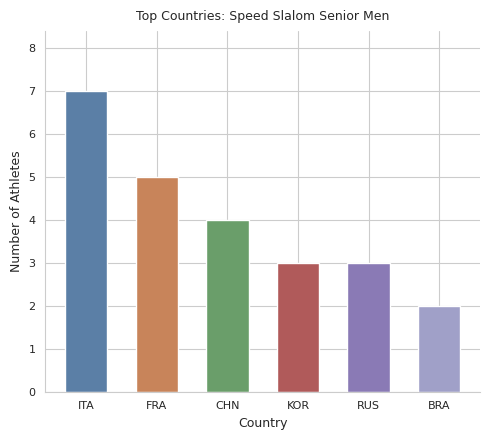

Is it true that the value at KOR is 3?

True